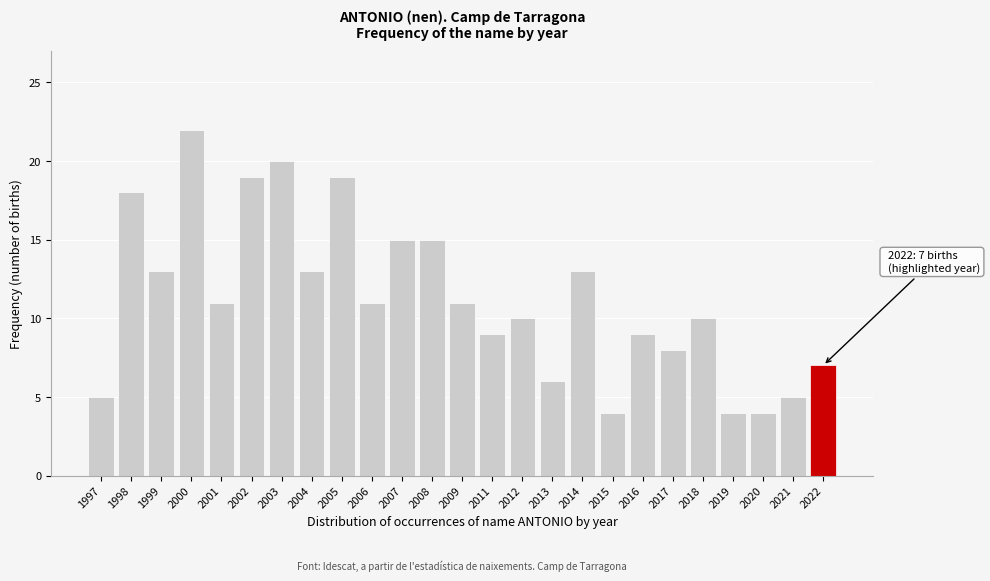

Reading left to right, transcribe all the data shown in this chart.

1997=5	1998=18	1999=13	2000=22	2001=11	2002=19	2003=20	2004=13	2005=19	2006=11	2007=15	2008=15	2009=11	2011=9	2012=10	2013=6	2014=13	2015=4	2016=9	2017=8	2018=10	2019=4	2020=4	2021=5	2022=7